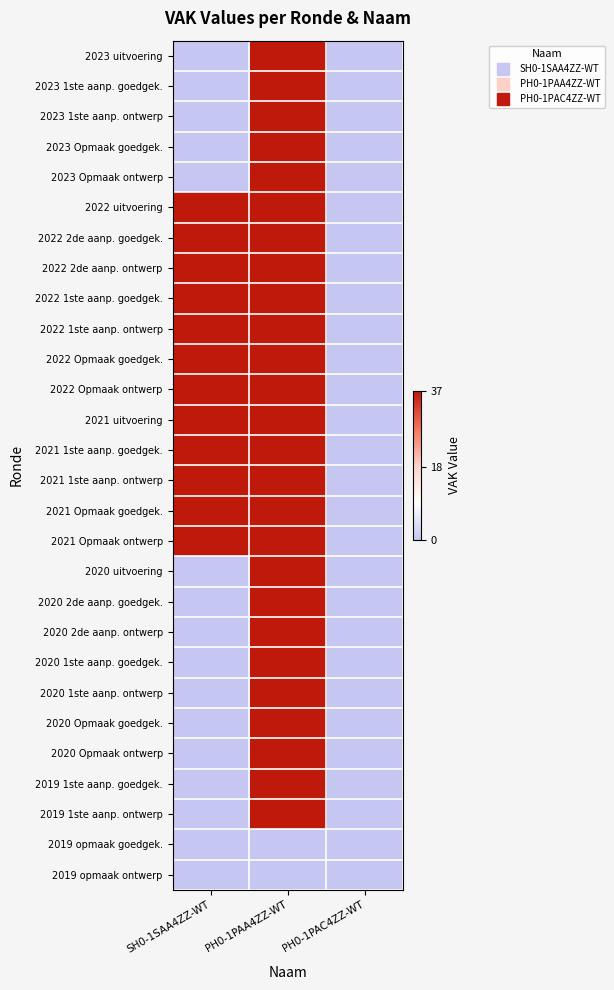

At how many categories does at least one series exceed 14?

2